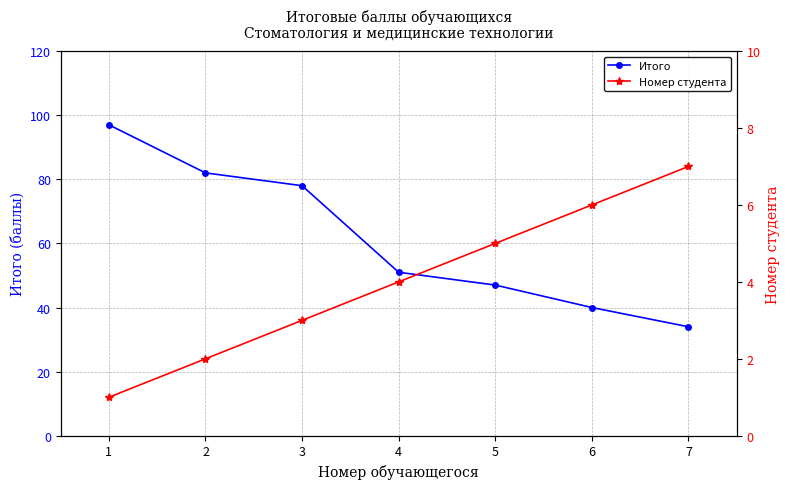

At which label does Итого reach its minimum?

7